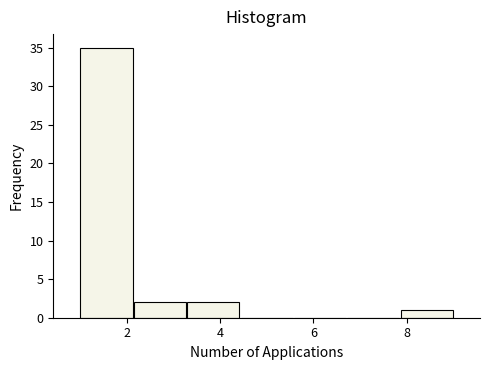

Reading left to right, list every bar in this chart as the range it spans on the x-axis followed by its height. Neither the bar edges nor the heights are printed on the chart, so give them approximately, as read against the axes.

1.0 to 2.2: 35
2.2 to 3.2: 2
3.2 to 4.4: 2
4.4 to 5.6: 0
5.6 to 6.8: 0
6.8 to 7.8: 0
7.8 to 9.0: 1